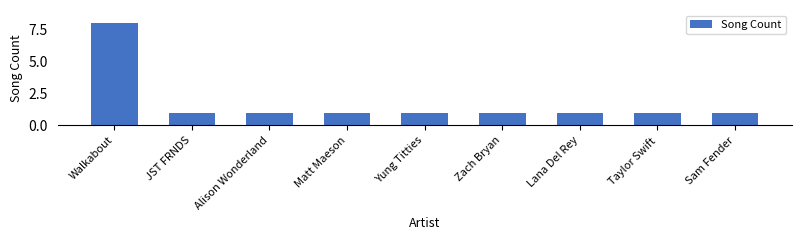

What is the maximum value shown in the chart?

8